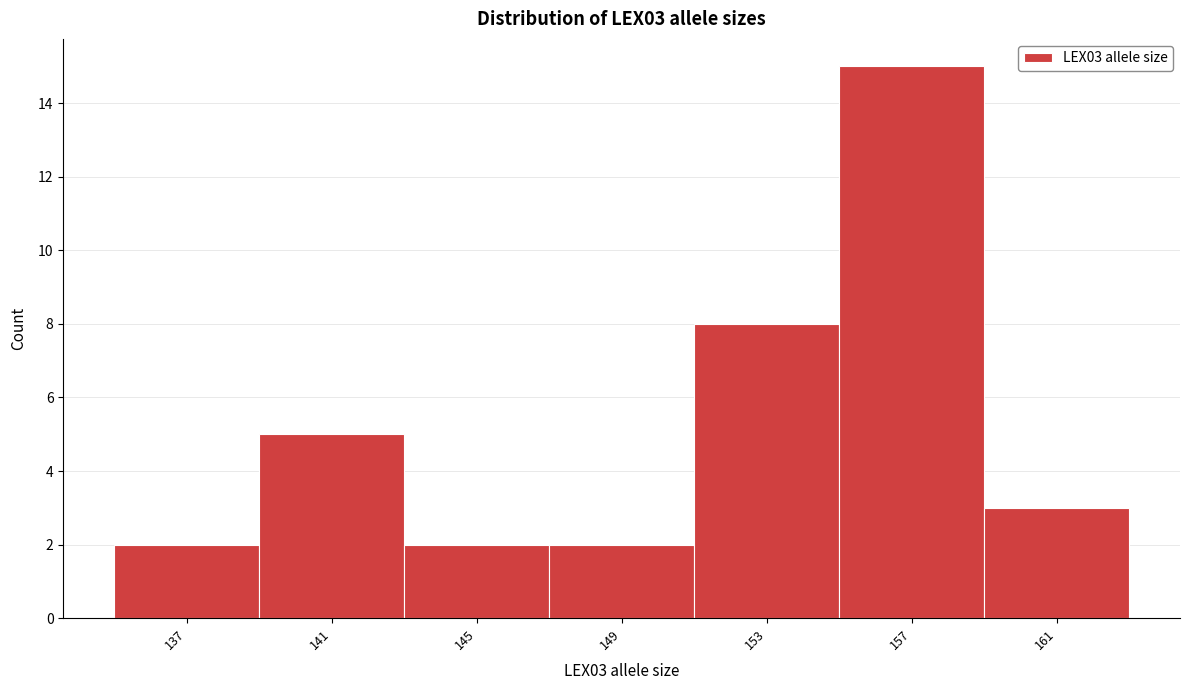

Reading left to right, extract all data points from this chart.

2	5	2	2	8	15	3